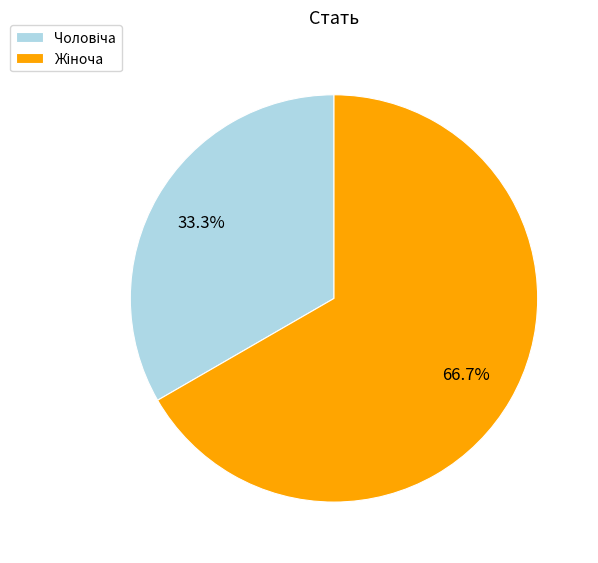

Does any single category account for the majority?

Yes